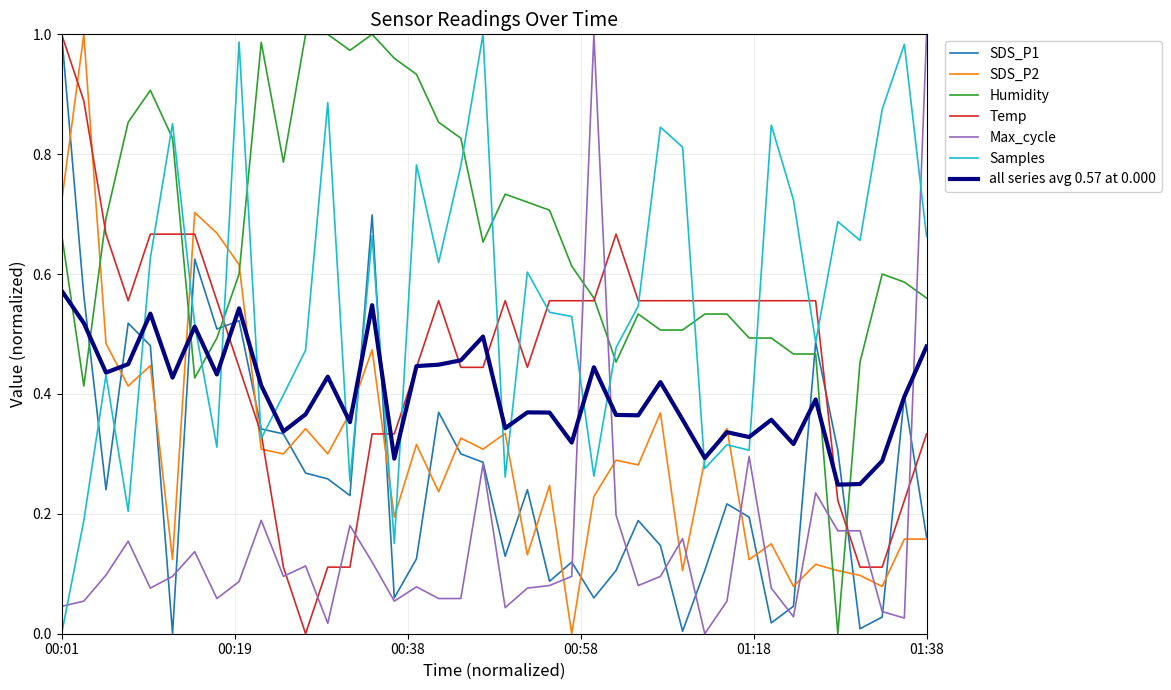

True or false: Samples and SDS_P1 cross at least once.

True